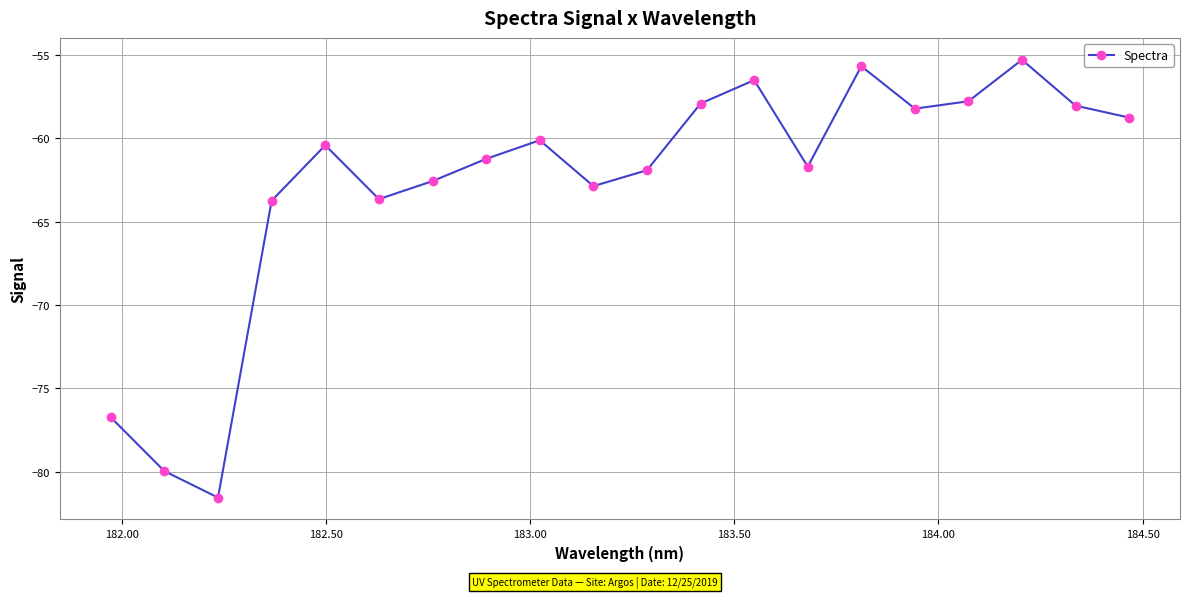

What is the smallest value displayed?

-81.5